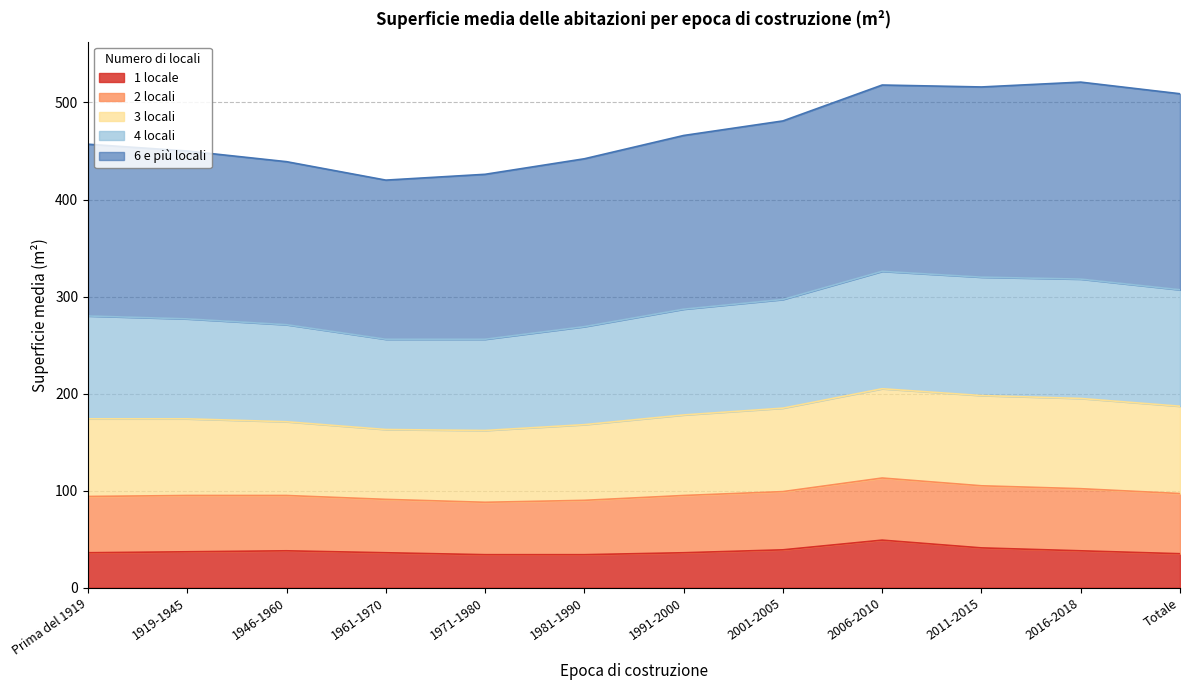

What is the minimum value shown in the chart?

34